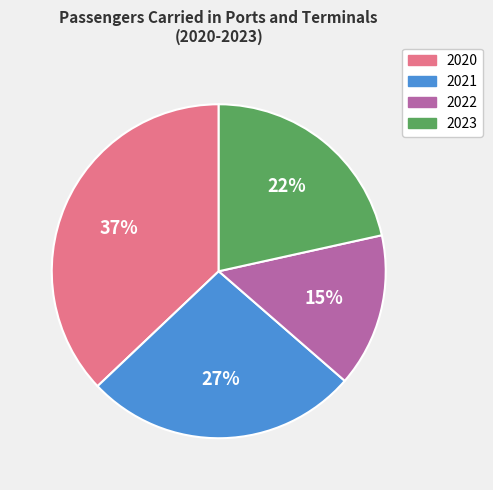

What is the smallest slice in the pie chart?

2022